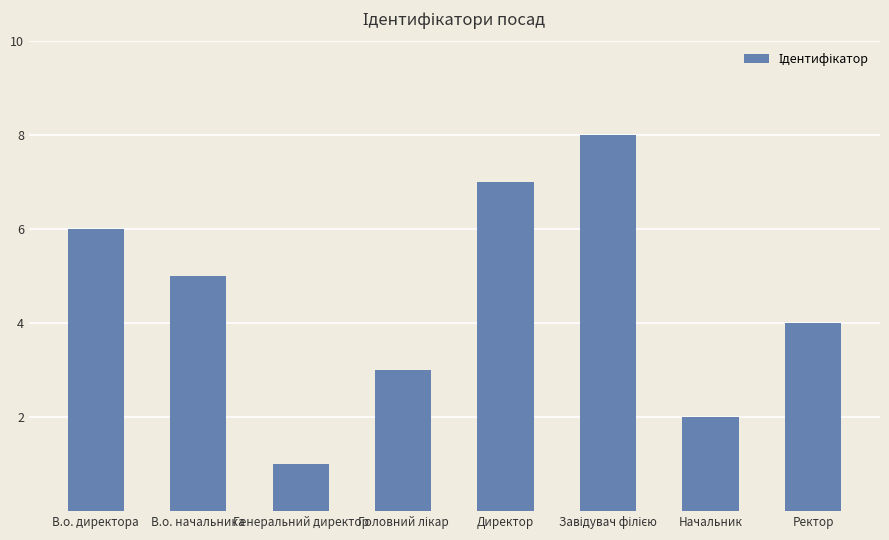

How many values are below 5?

4